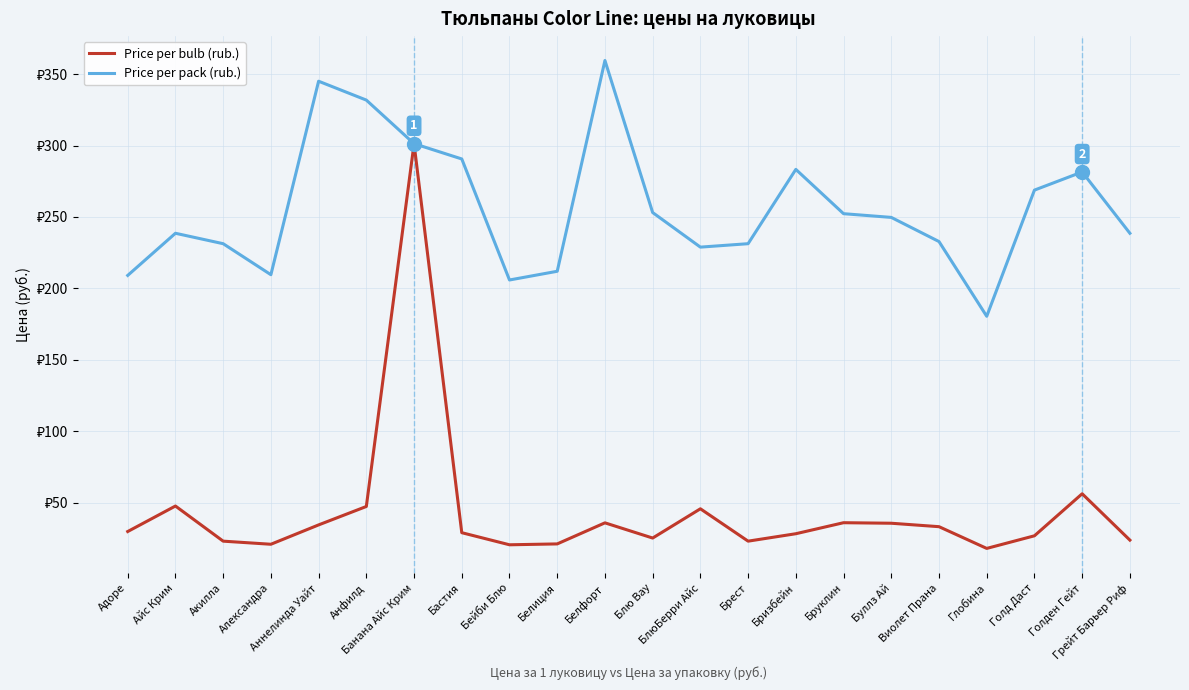

List the labels in order of Price per bulb (rub.) value, largest first.

Банана Айс Крим, Голден Гейт, Айс Крим, Анфилд, БлюБерри Айс, Бруклин, Белфорт, Буллз Ай, Аннелинда Уайт, Виолет Прана, Адоре, Бастия, Бризбейн, Голд Даст, Блю Вау, Грейт Барьер Риф, Акилла, Брест, Белиция, Александра, Бейби Блю, Глобина